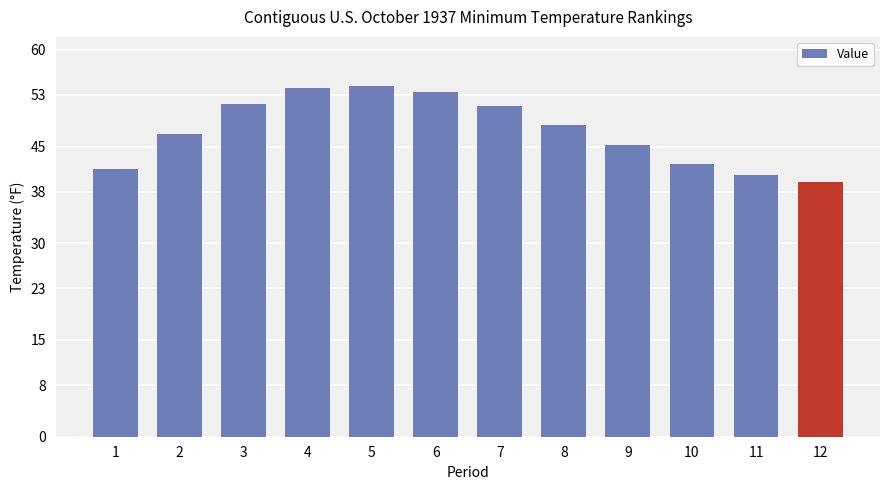

How many bars are there in total?

12